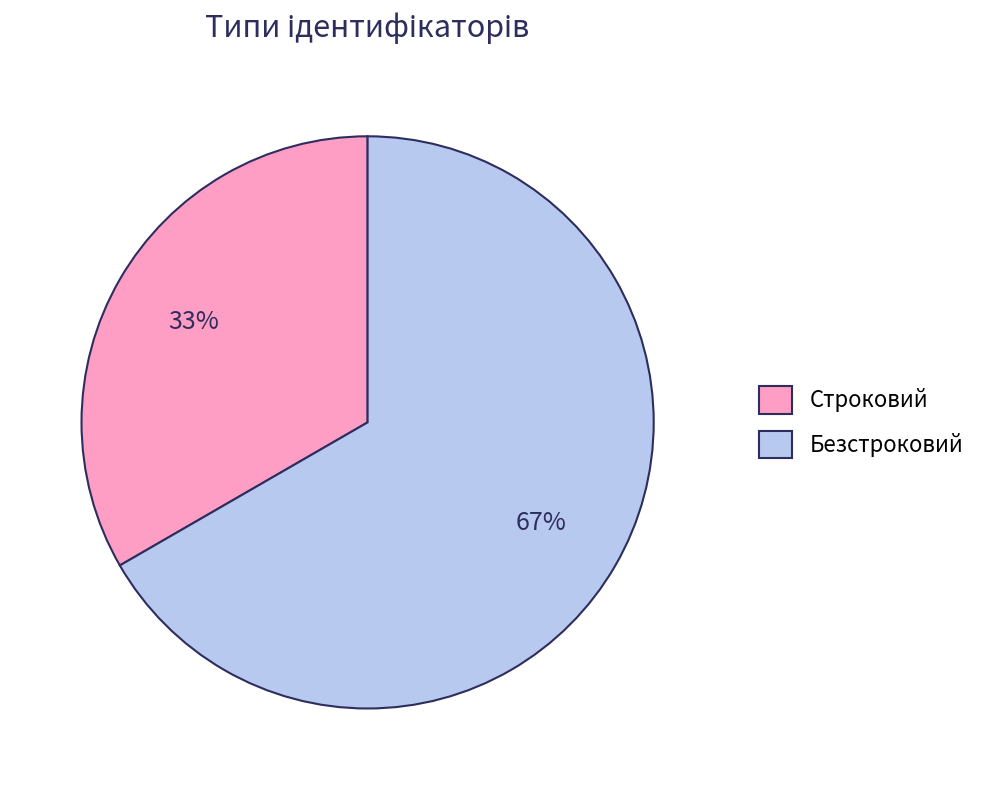

Between Безстроковий and Строковий, which is larger?

Безстроковий